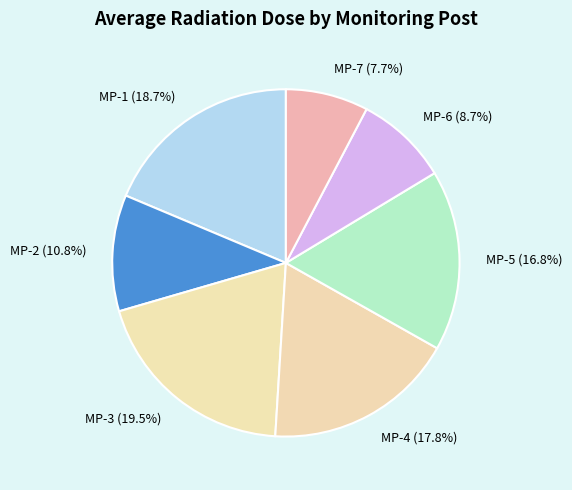

To the nearest percent, what is the average slice percentage?

14%